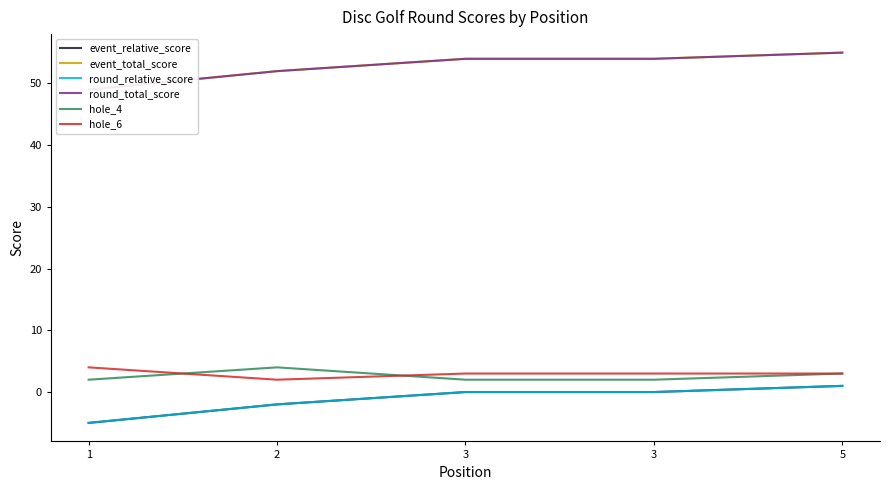

How many lines are shown in the chart?

6